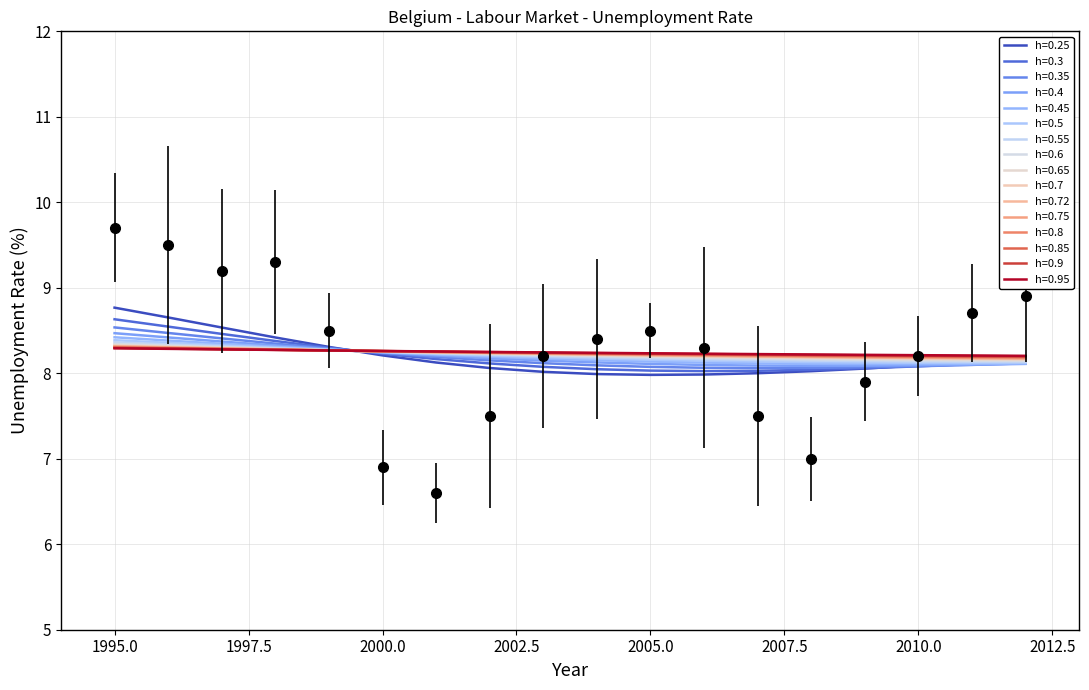

Where is the first local minimum?

1997